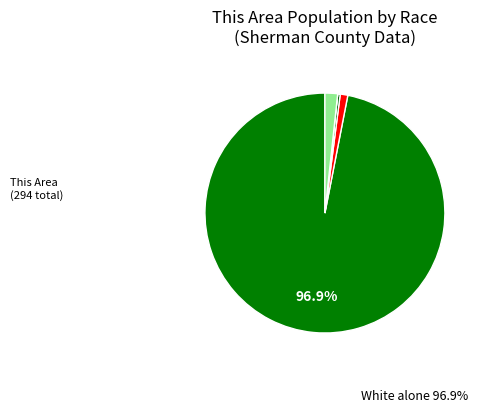

Rank the categories by value from highest to lowest.

White alone, Two or More Races, Some Other Race alone, American Indian and Alaska Native, Asian alone, Black or African American alone